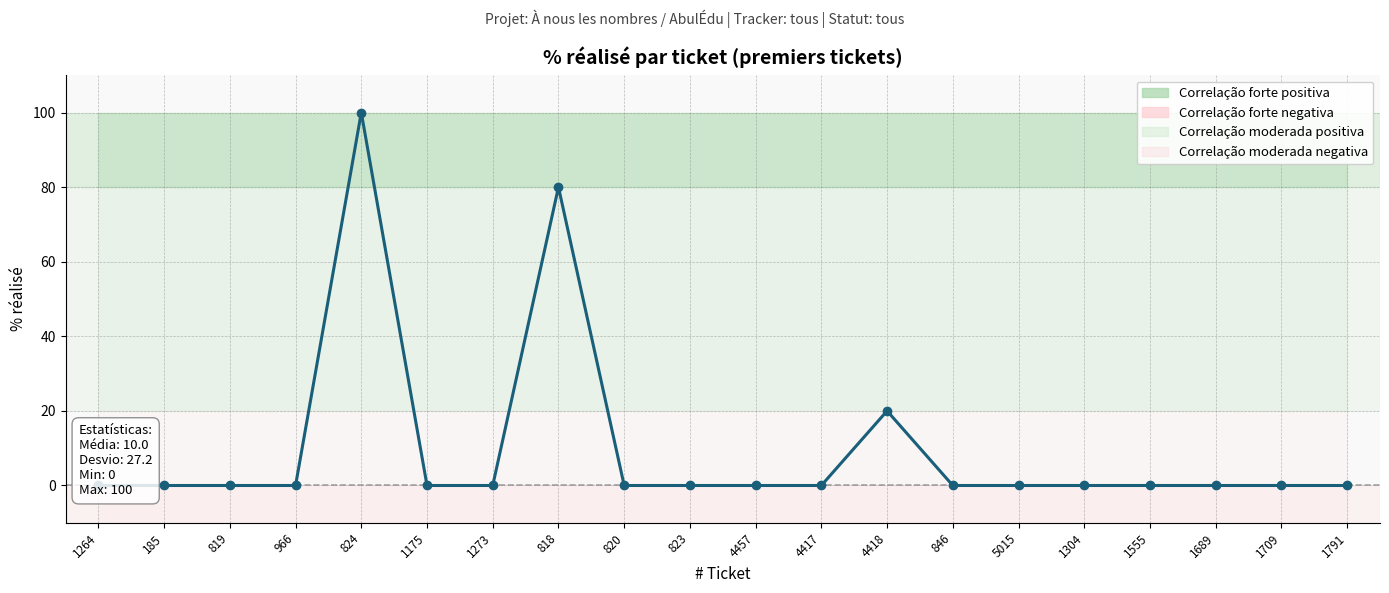

How many lines are shown in the chart?

1